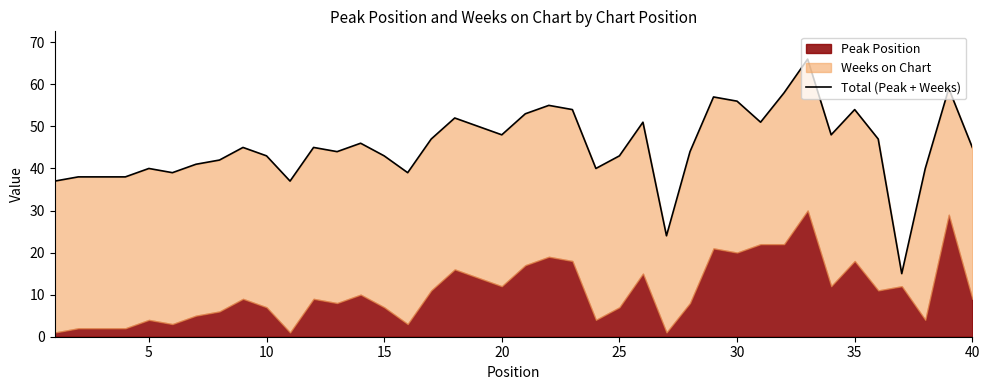

How many lines are shown in the chart?

1